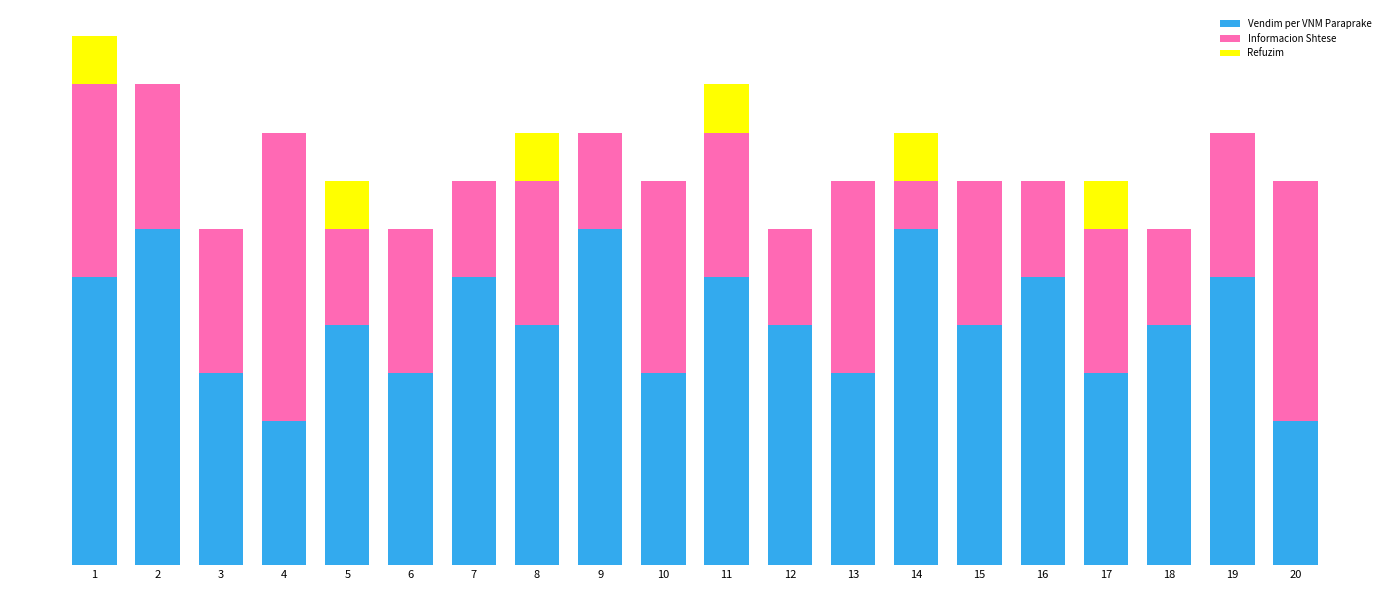

What is the difference between the Vendim per VNM Paraprake values at 4 and 7?

3